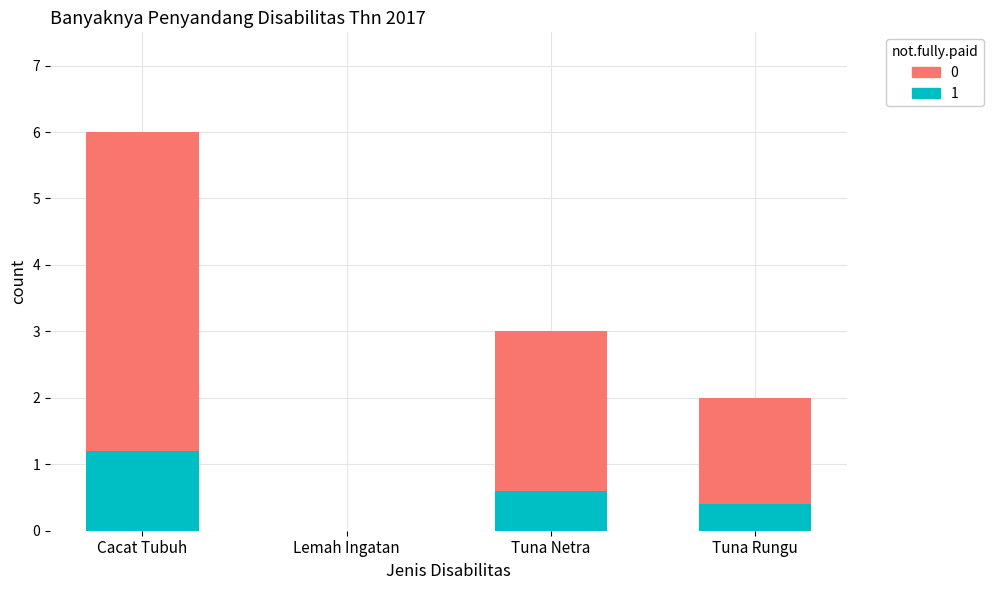

At which category is the sum across all series the highest?

Cacat Tubuh